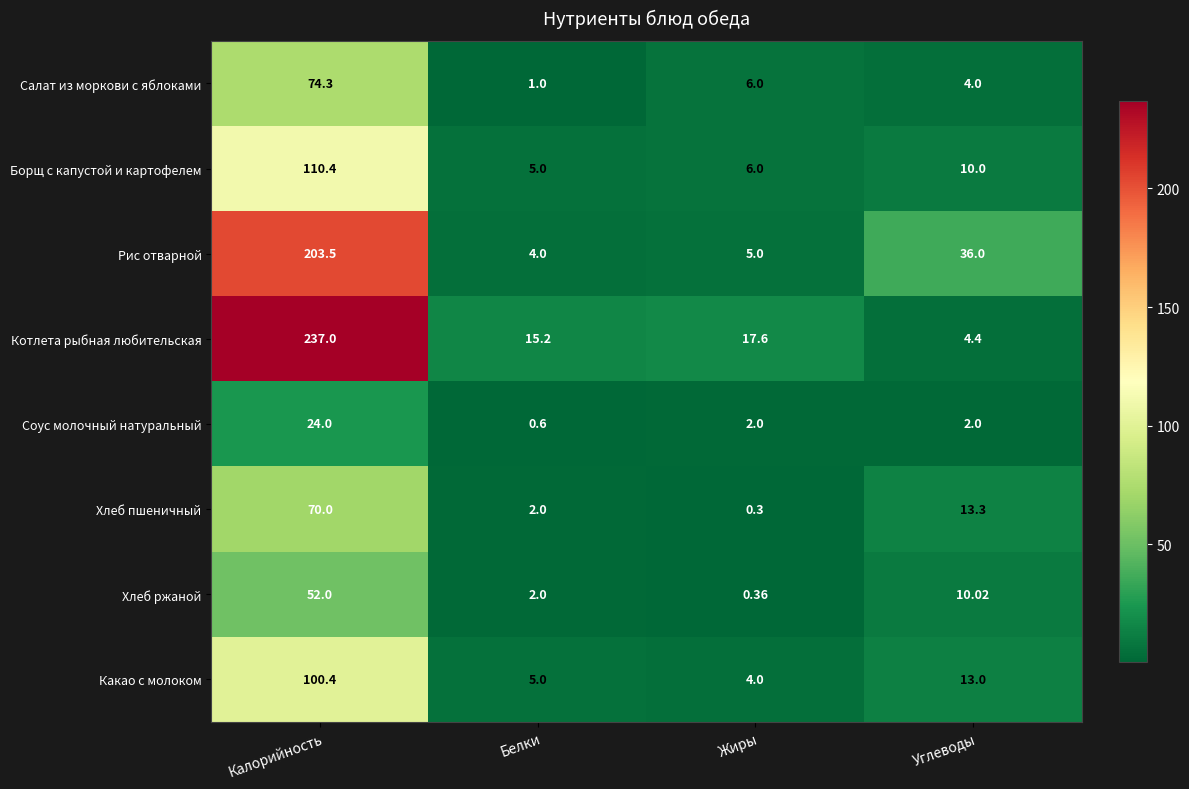

At which category is the sum across all series the highest?

Калорийность